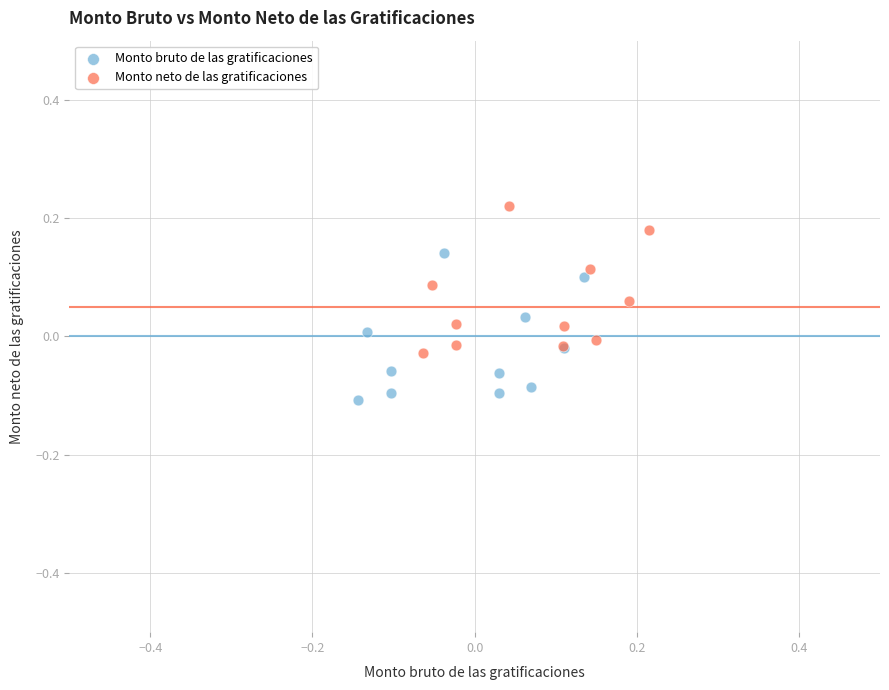

Which series reaches the minimum Y coordinate?

Monto bruto de las gratificaciones